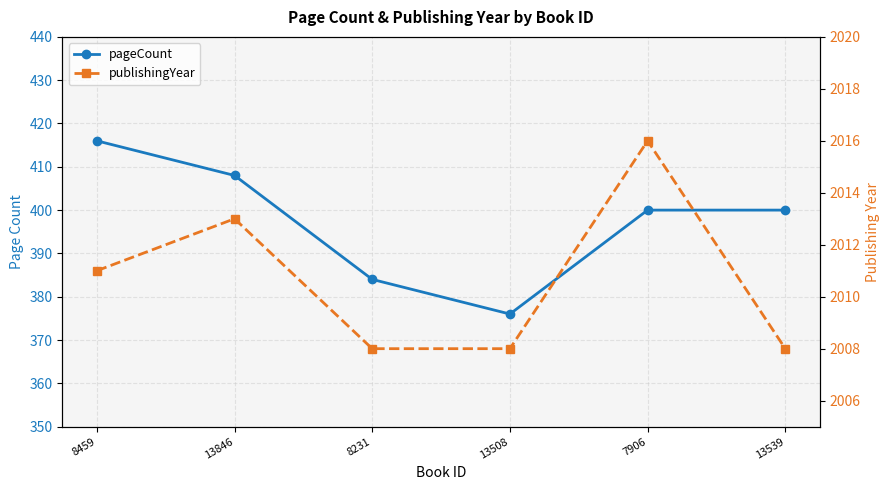

True or false: publishingYear has more than 2 interior local peaks.

False